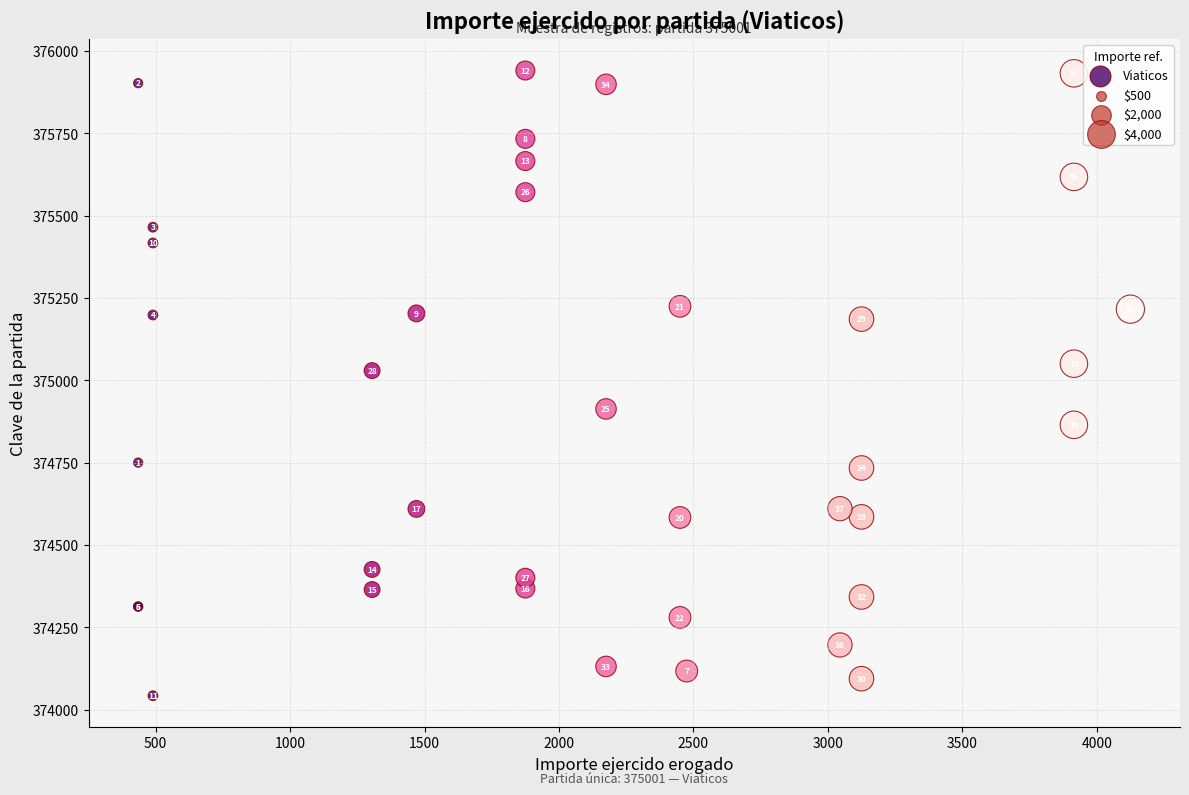

What Y value in the scatter plot is closest to 374991?

375029.5